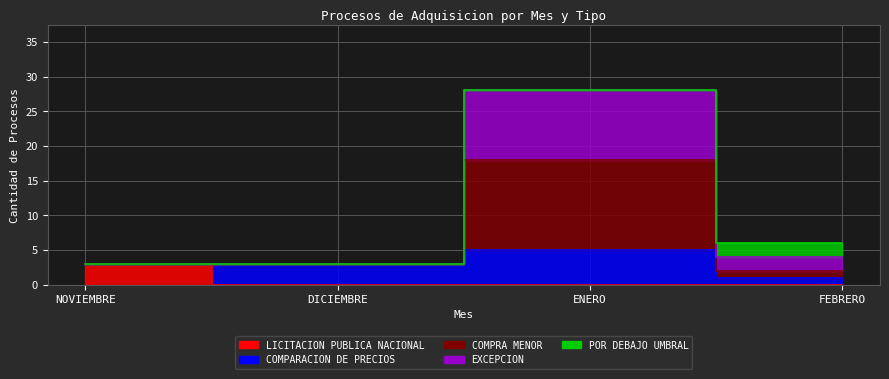

What is the label of the 4th point from the left?

FEBRERO